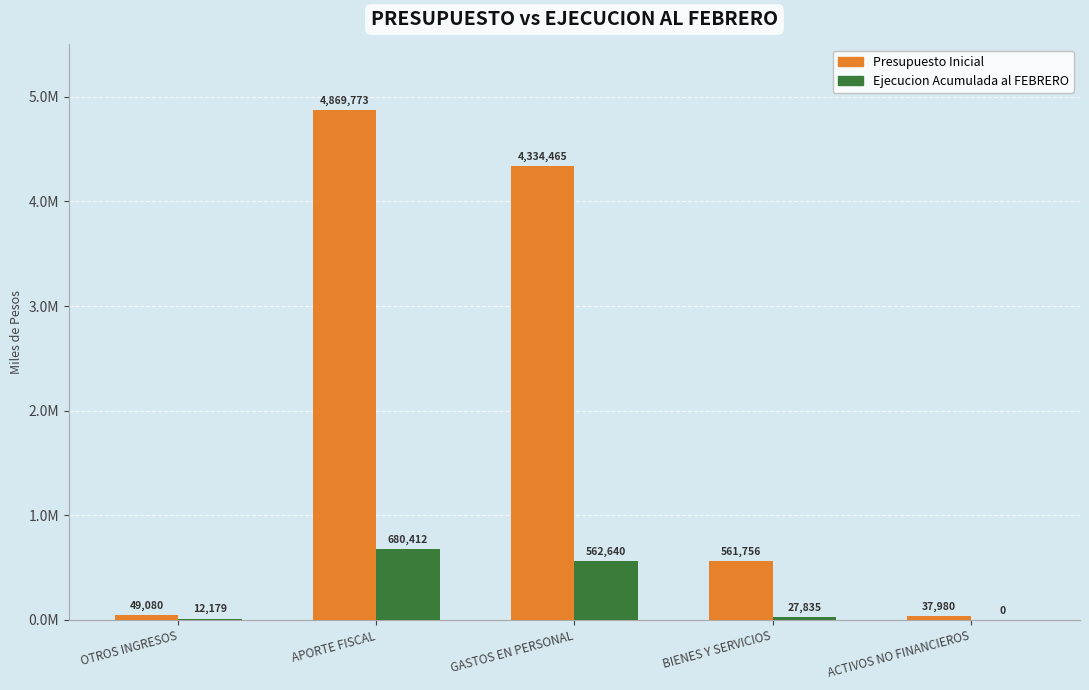

What are all the series names shown in the legend?

Presupuesto Inicial, Ejecucion Acumulada al FEBRERO